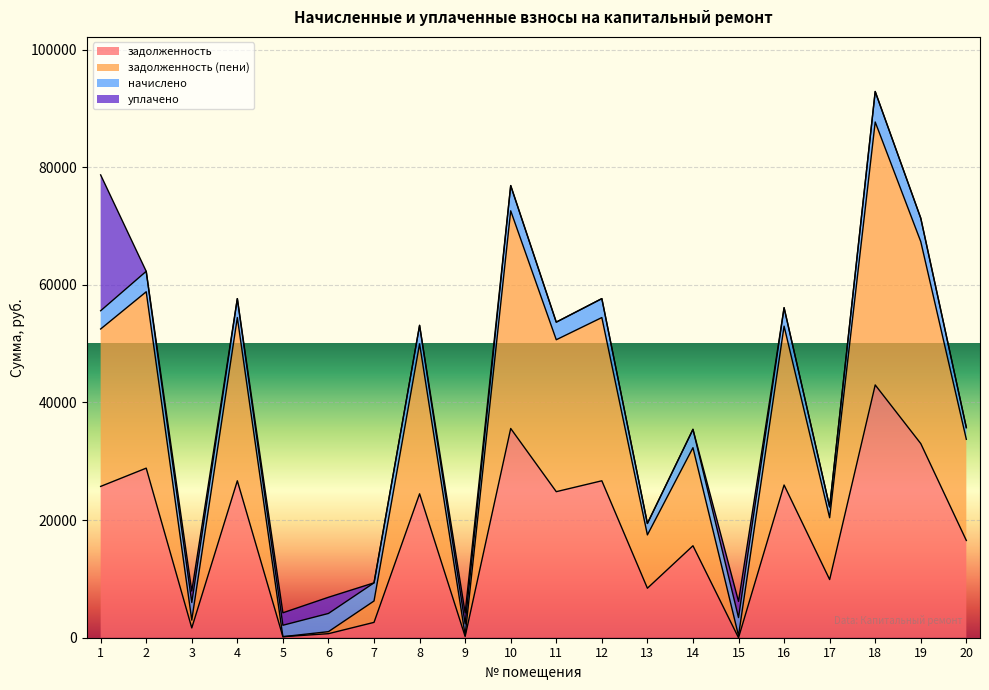

Is it true that задолженность (пени) equals 1032.0 at 6?

True